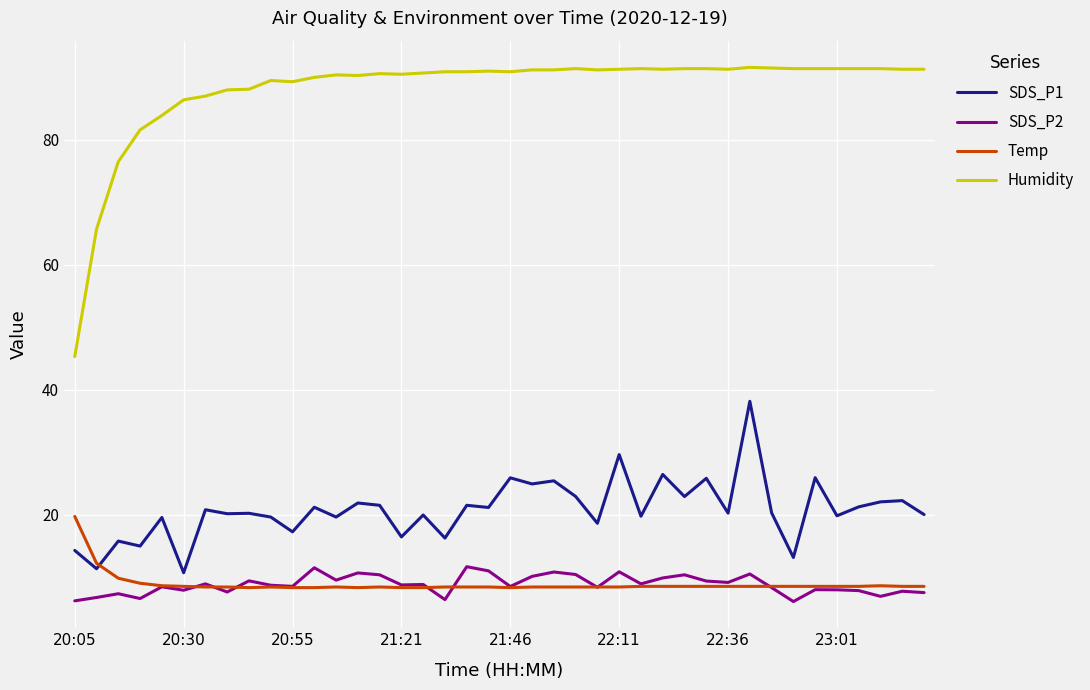

What is the minimum value for SDS_P2?

6.1